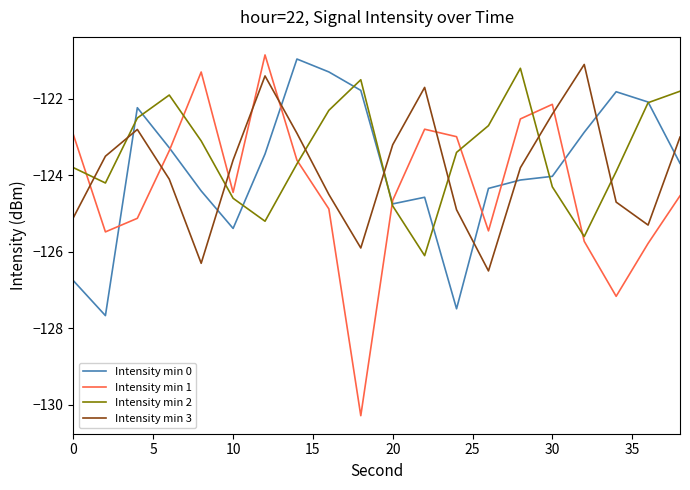

How many times do Intensity min 1 and Intensity min 3 cross each other?

7